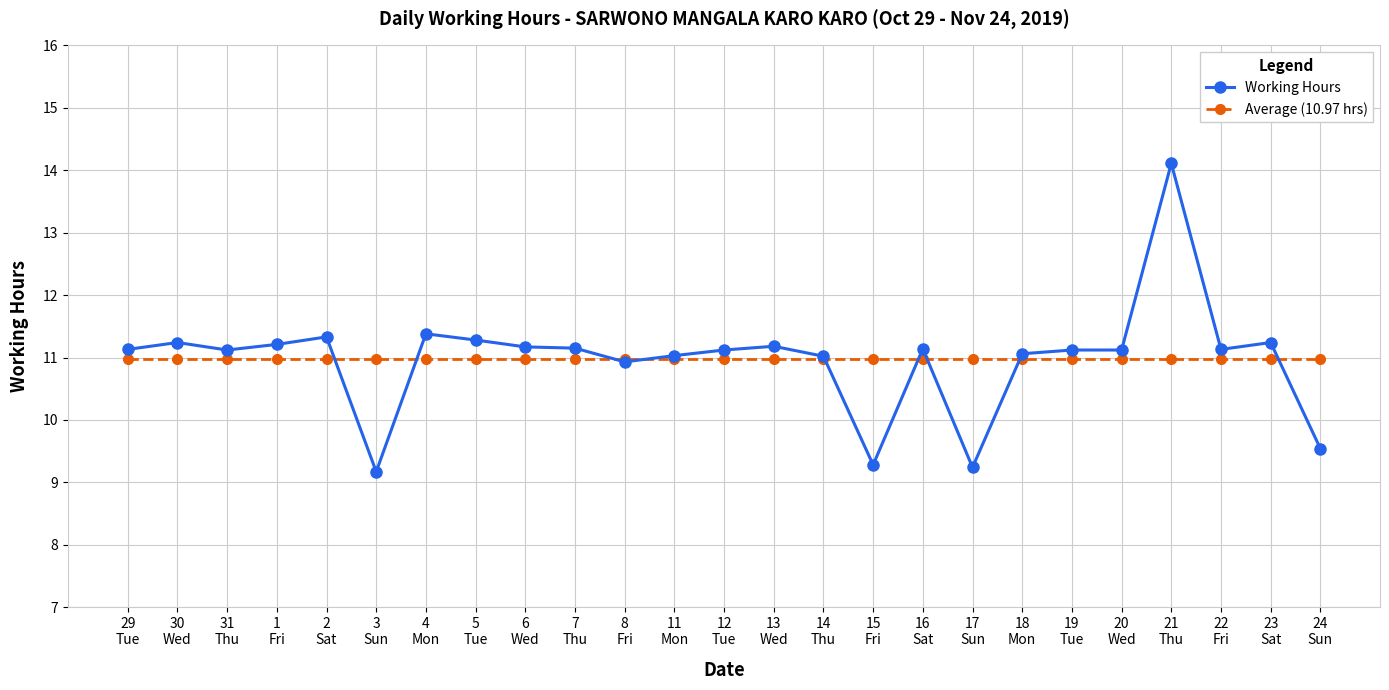

The Working Hours series shows 18.0 at 5
Tue. True or false?

False